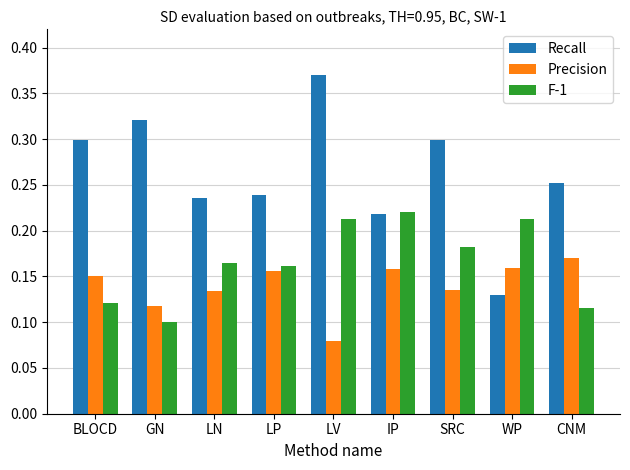

At which category is the sum across all series the highest?

LV